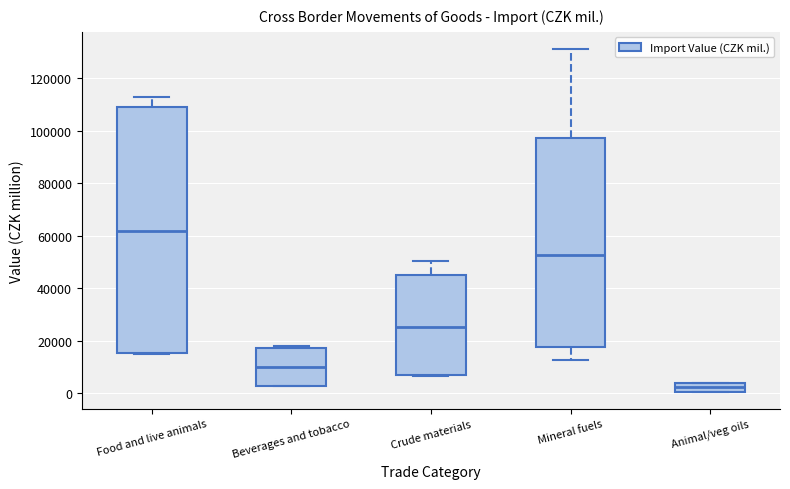

Reading left to right, read every box against the y-axis: the position of its median line, the range the box covers, and the ends of its whiskers. The values are not printed on the chart, so give them approximately, as read against the axis.

Food and live animals: median 62000, box 16000 to 108000, whiskers 14000 to 112000
Beverages and tobacco: median 10000, box 2000 to 18000, whiskers 2000 to 18000 (just above the box's upper edge)
Crude materials: median 26000, box 6000 to 44000, whiskers 6000 to 50000
Mineral fuels: median 52000, box 18000 to 98000, whiskers 12000 to 132000
Animal/veg oils: median 2000, box 0 to 4000, whiskers 0 to 4000